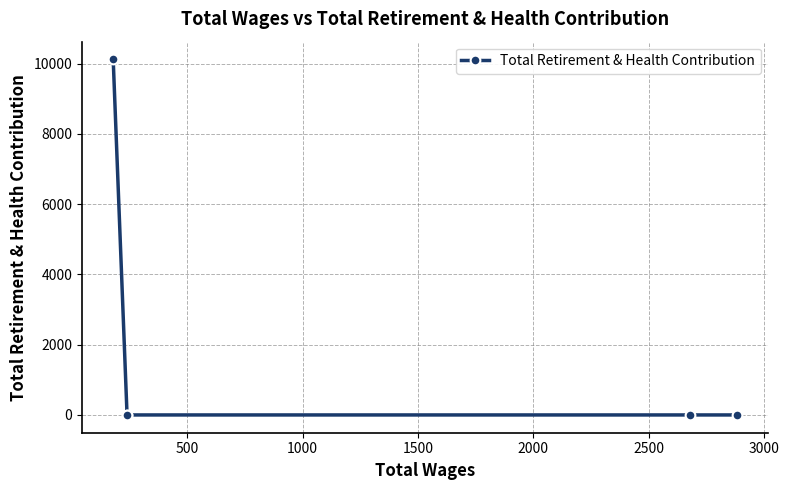

What is the sum of all values?

10118